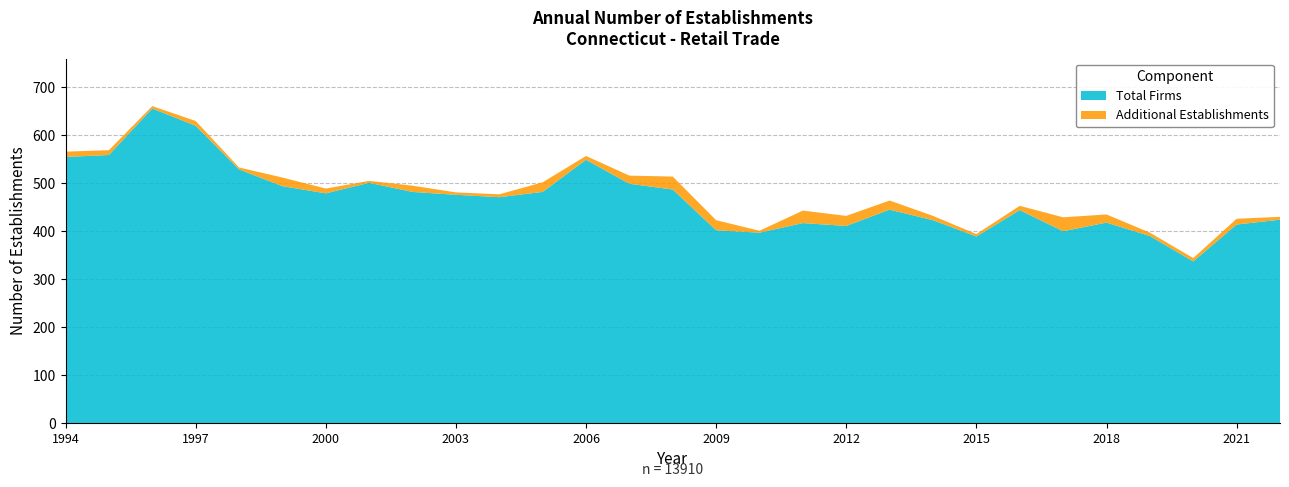

The Total Firms series shows 546 at 2009. True or false?

False